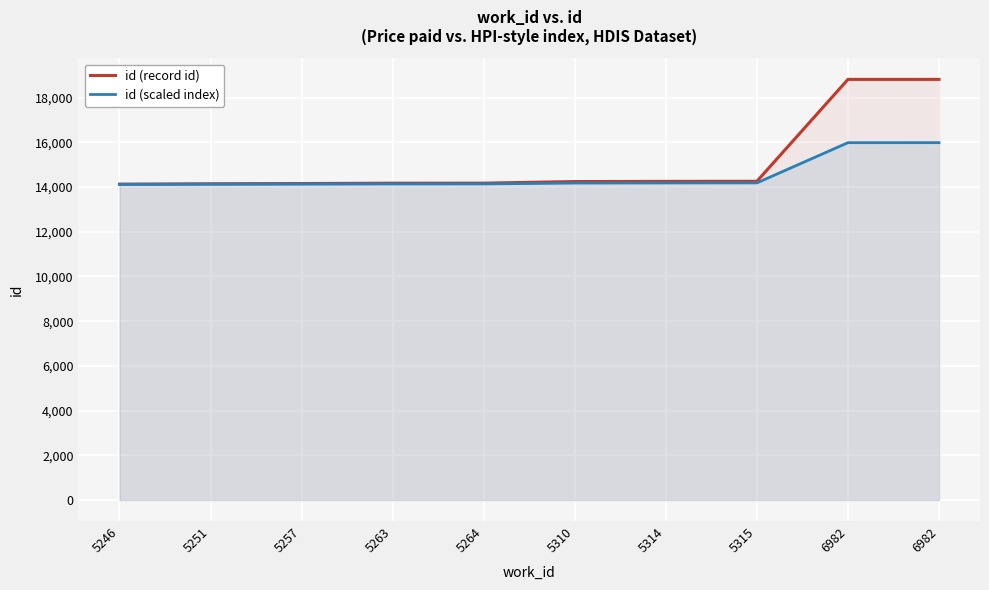

True or false: id (scaled index) and id (record id) cross at least once.

False